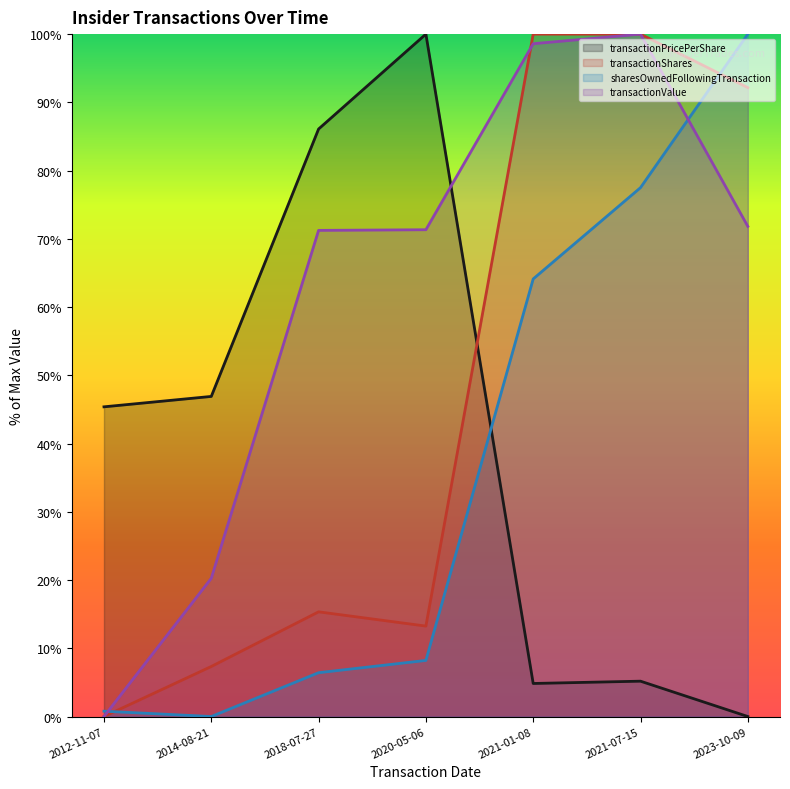

How many data points in transactionPricePerShare are above 45?

4